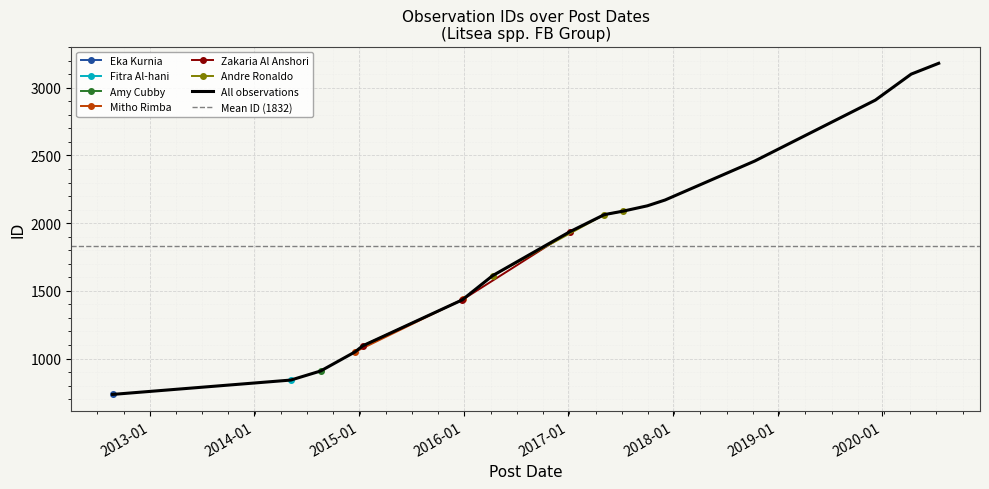

What is the sum of all values?

31147